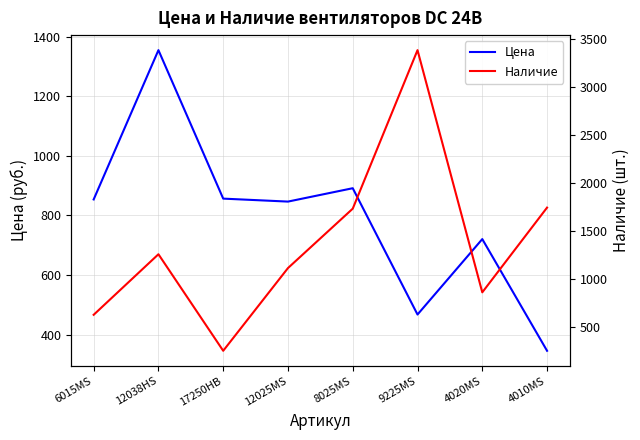

How many lines are shown in the chart?

2